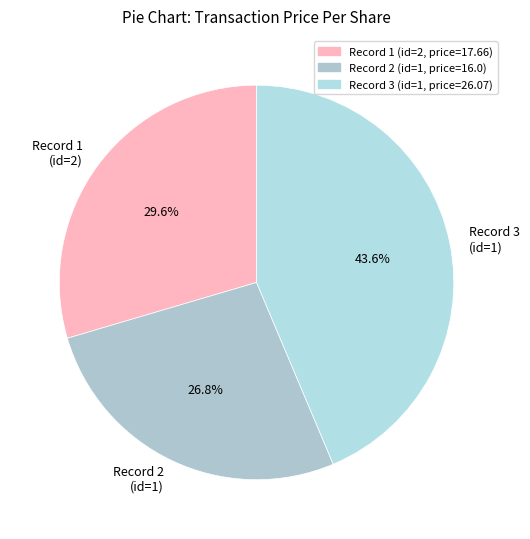

Which slice is the largest?

Record 3 (id=1)